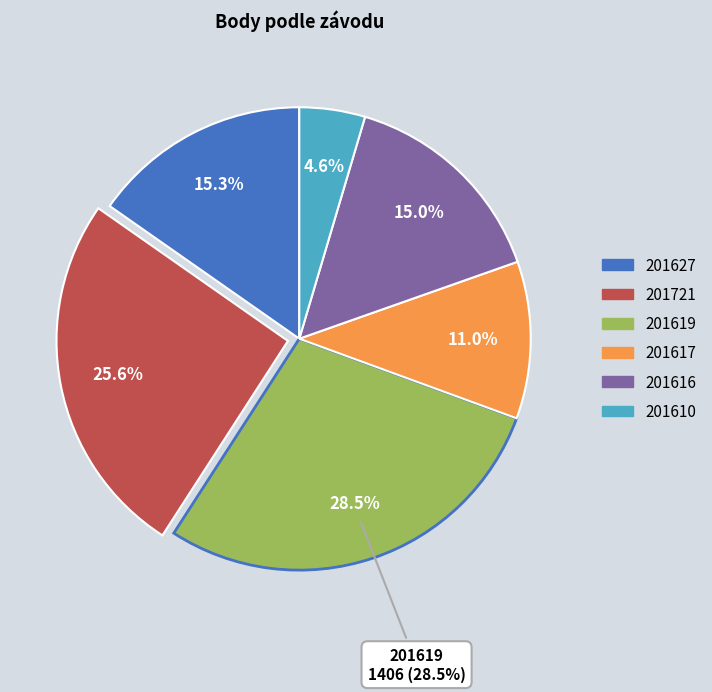

The 201619 slice represents 14% of the pie. True or false?

False